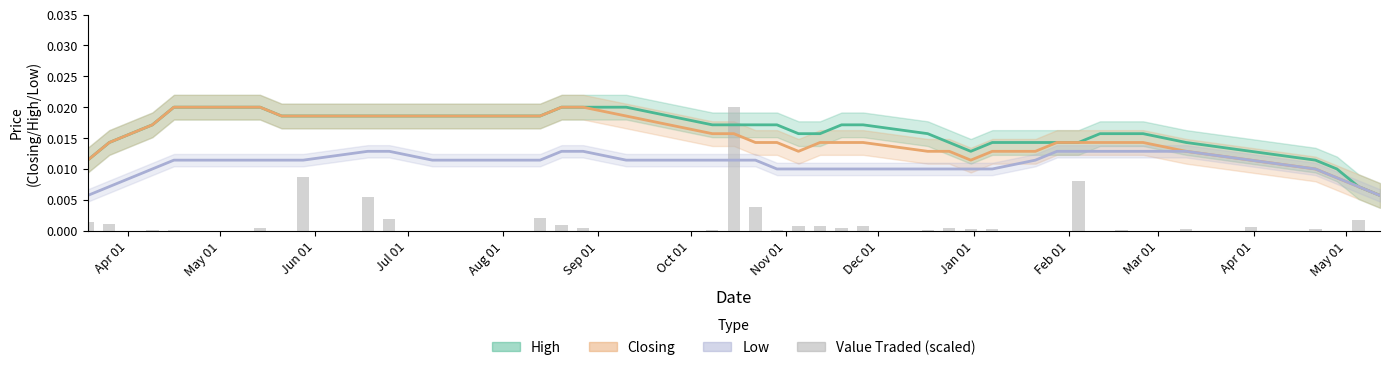

Is it true that the value at 24 is 0.0?

False